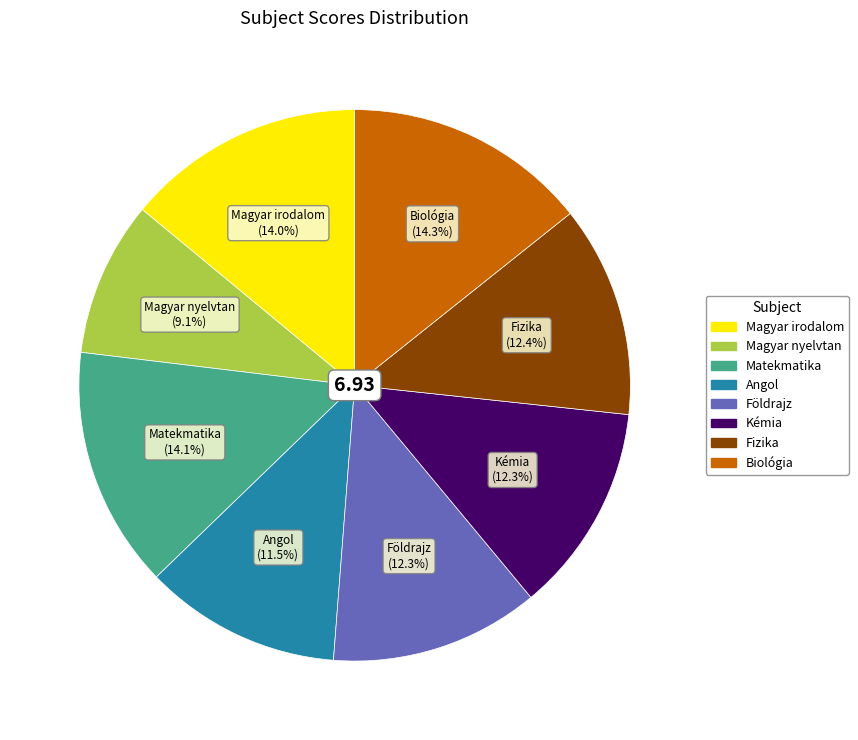

Does Fizika account for over 50% of the chart?

No